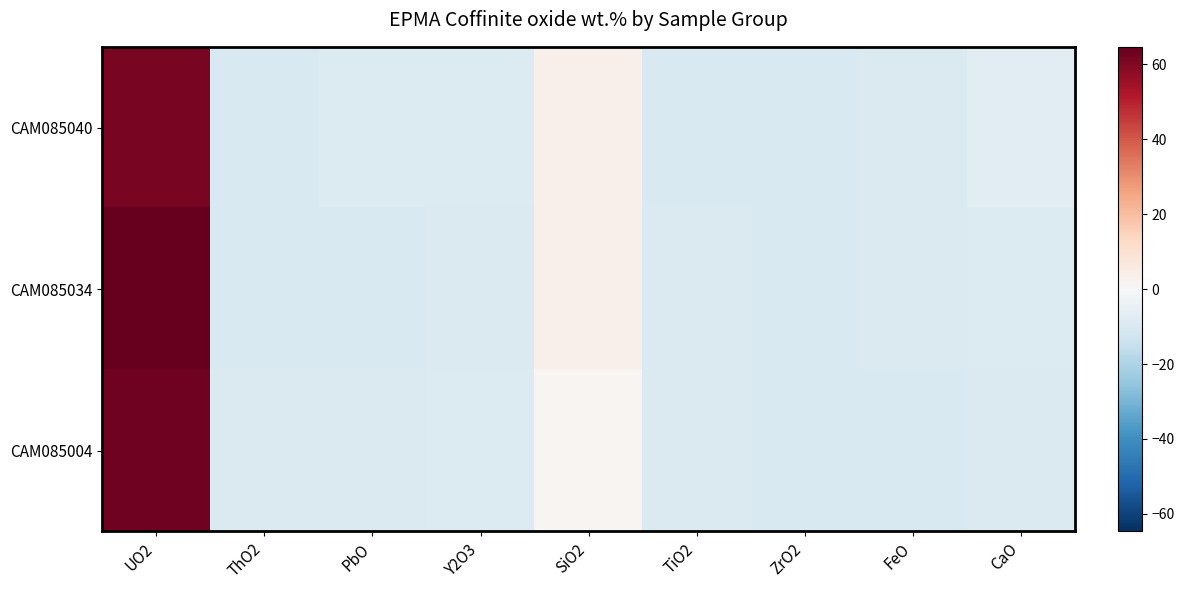

Reading left to right, what are all the values shown in this chart?

CAM085040: UO2=61.5	ThO2=-9.8	PbO=-9.1	Y2O3=-9.0	SiO2=3.4	TiO2=-9.8	ZrO2=-9.8	FeO=-9.5	CaO=-7.4
CAM085034: UO2=64.6	ThO2=-9.8	PbO=-9.7	Y2O3=-9.6	SiO2=3.1	TiO2=-9.4	ZrO2=-9.7	FeO=-9.6	CaO=-8.7
CAM085004: UO2=63.0	ThO2=-9.5	PbO=-9.5	Y2O3=-8.9	SiO2=1.3	TiO2=-9.3	ZrO2=-9.7	FeO=-9.8	CaO=-9.2